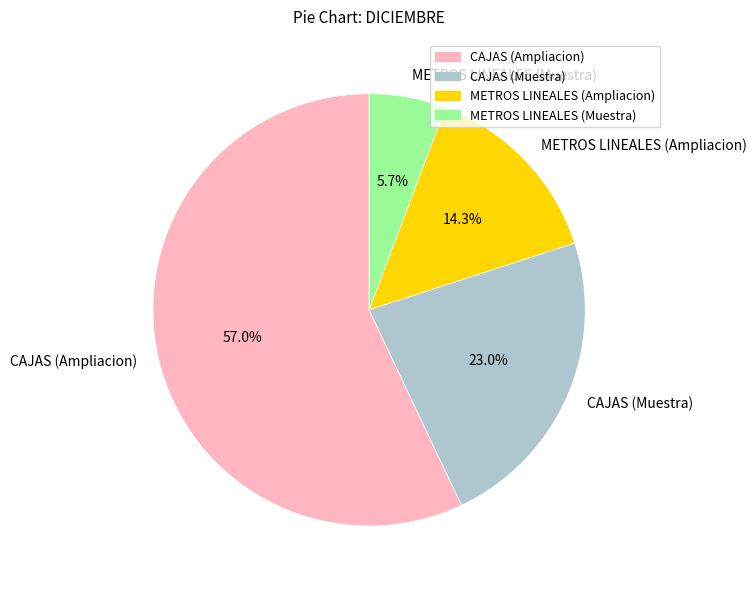

What is the ratio of the value at CAJAS (Muestra) to the value at CAJAS (Ampliacion)?

0.4